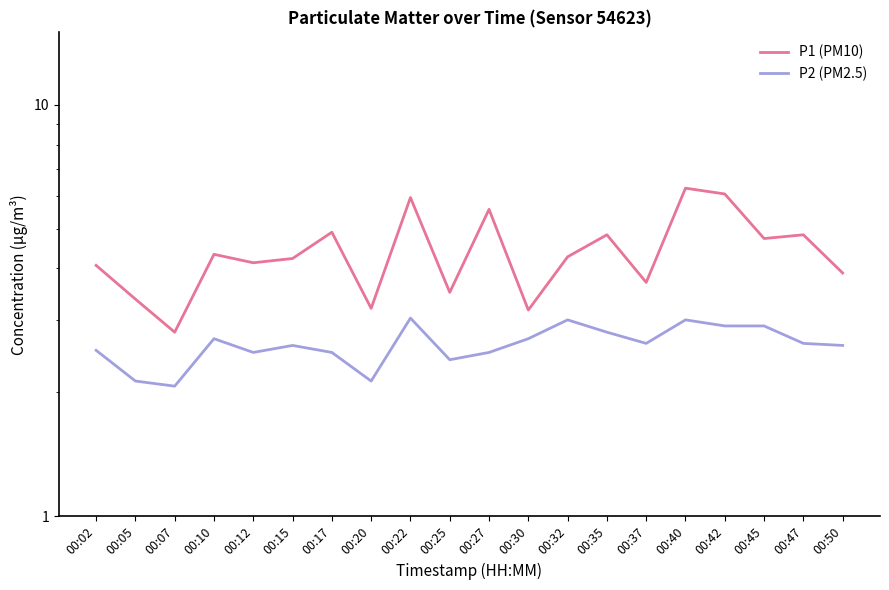

What is the spread (max minus min) of values at 00:25?

1.1